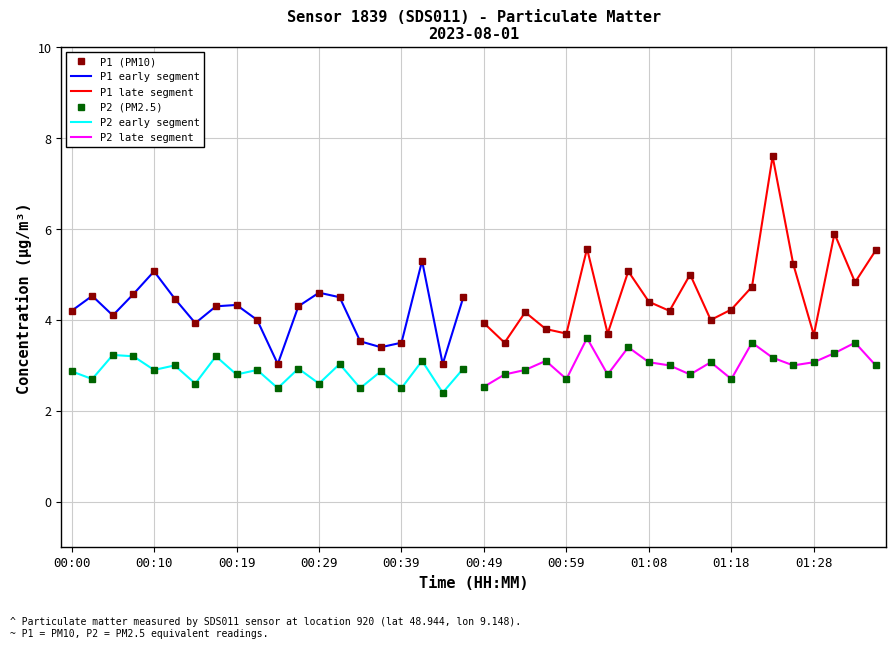

Where is P1 nearest to the value 5?

01:13